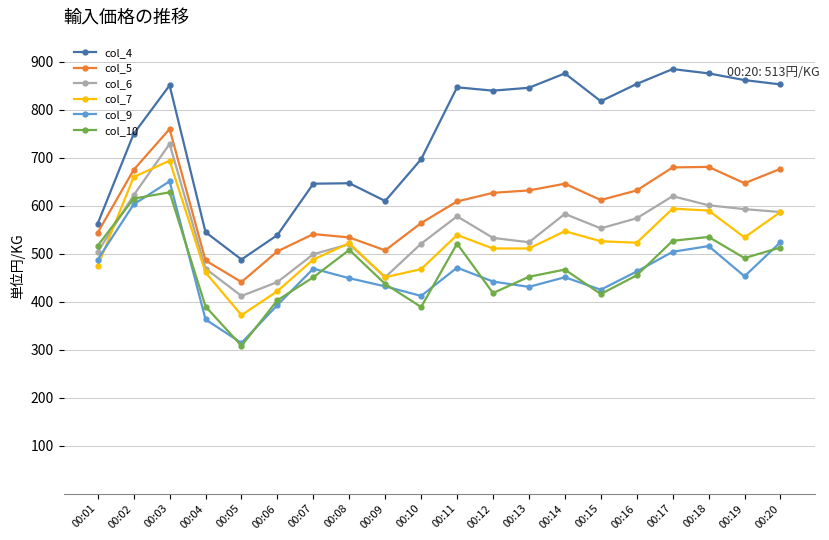

Between 00:06 and 00:15, which series saw the biggest shift?

col_4